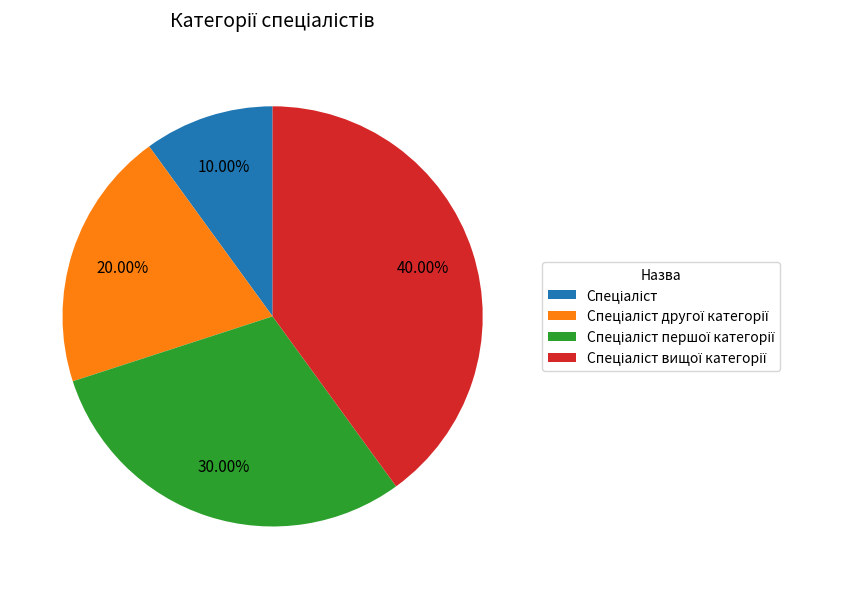

Does any single category account for the majority?

No